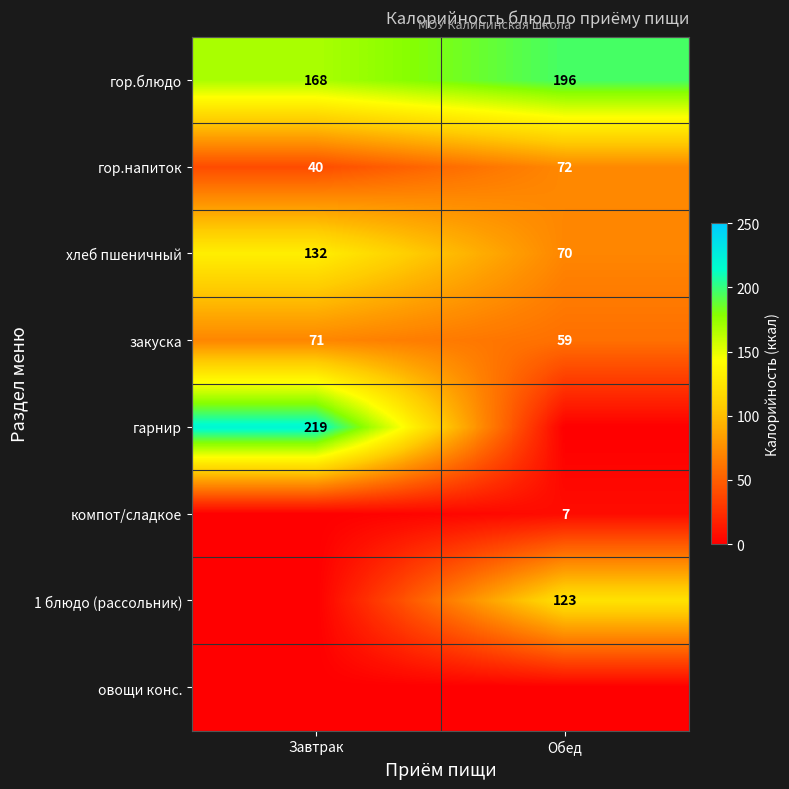

What is the spread (max minus min) of values at Обед?

196.2